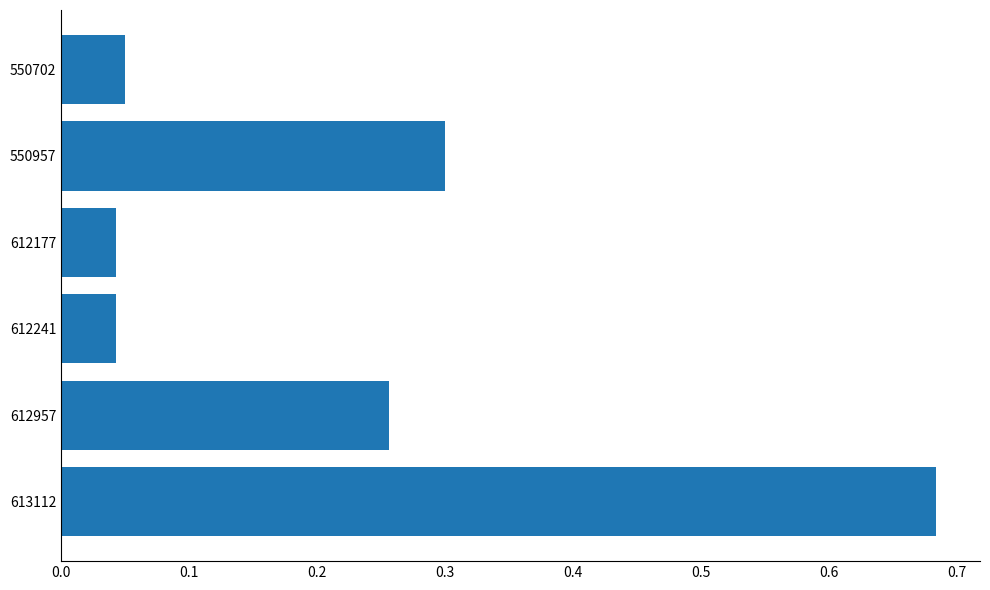

What is the difference between the maximum and minimum values?

0.6